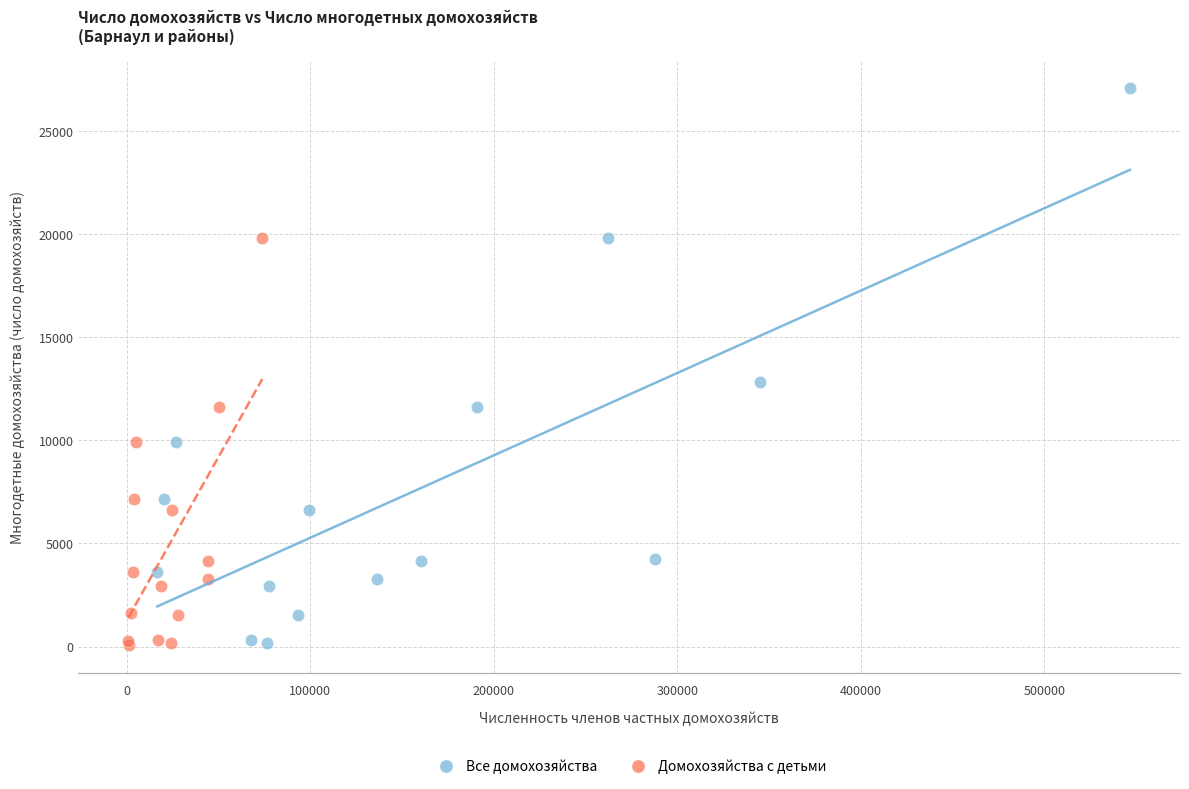

Which series reaches the maximum Y coordinate?

Все домохозяйства